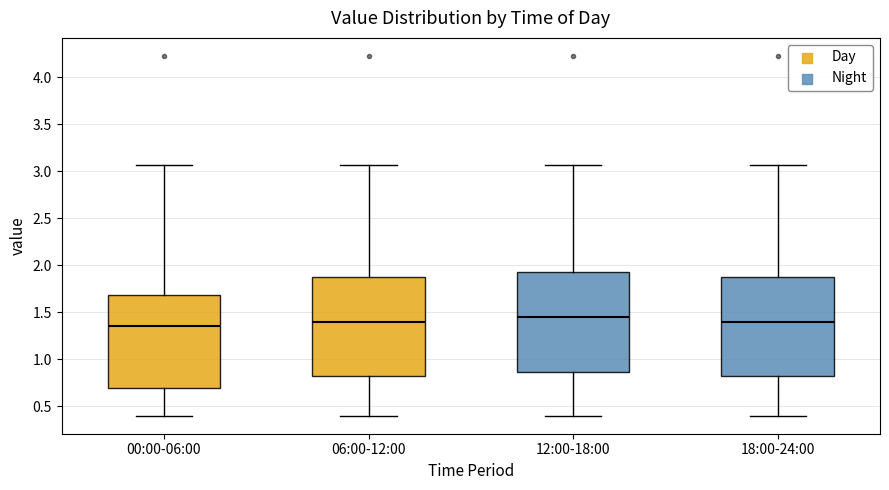

Where does the lower whisker of the box for 06:00-12:00 end on the y-axis? The values are not printed on the chart, so give them approximately, as read against the axis.

0.40